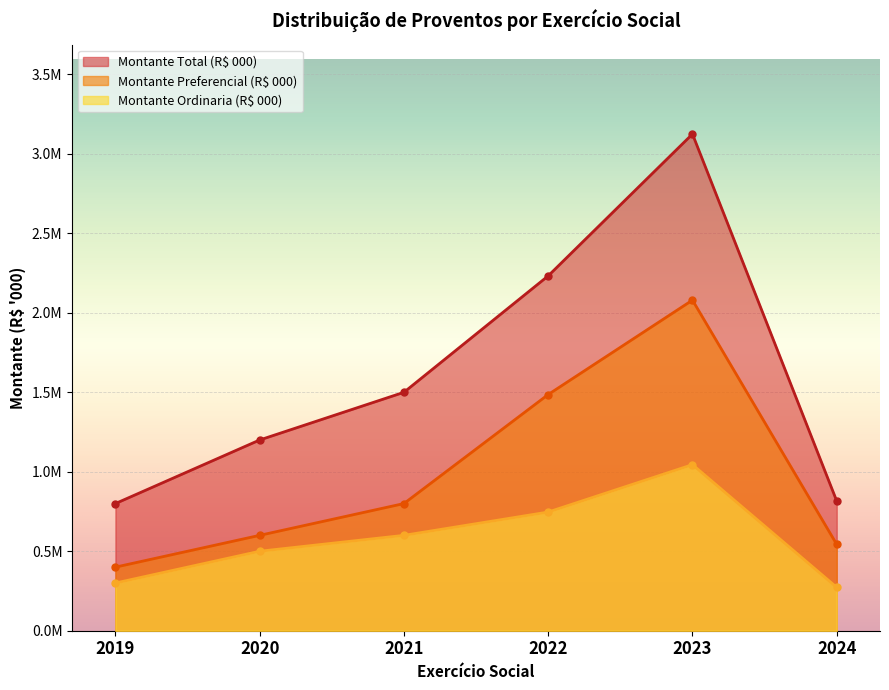

How many data points in Montante Ordinaria (R$ 000) are less than 600000?

3